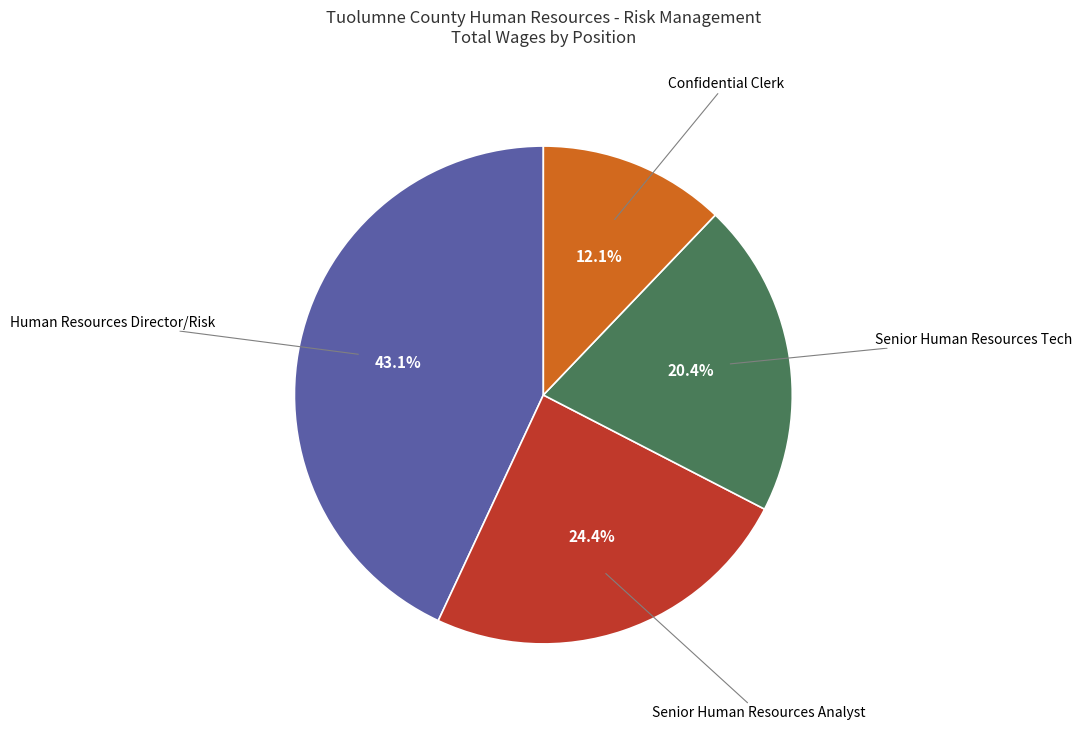

How many slices are in this pie chart?

4